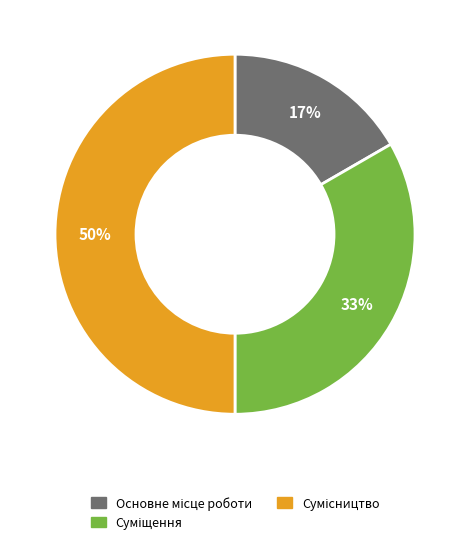

To the nearest percent, what is the difference between the largest and smallest slice percentages?

33%